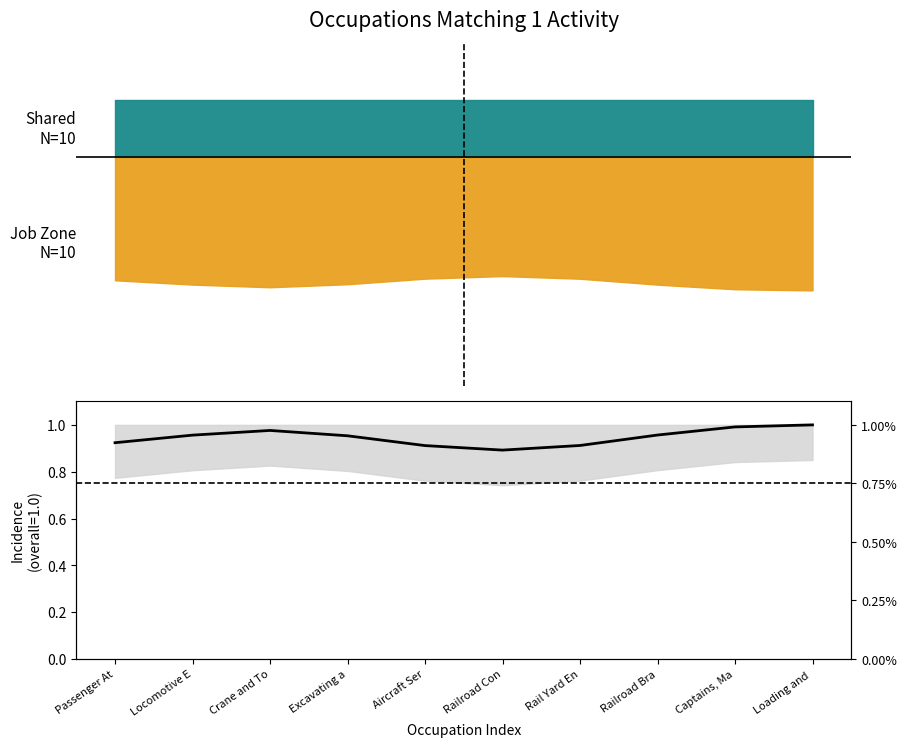

What is the difference between the maximum and minimum values?

0.1